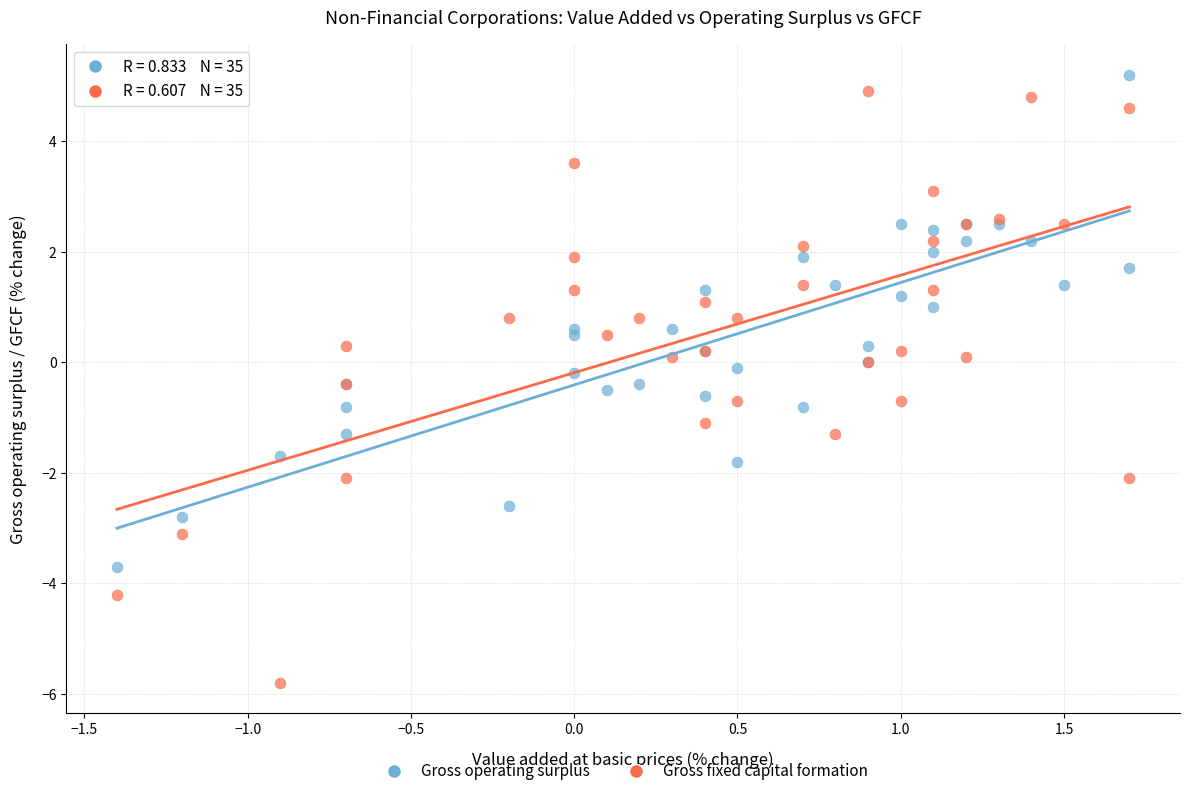

Which series reaches the minimum Y coordinate?

Gross fixed capital formation